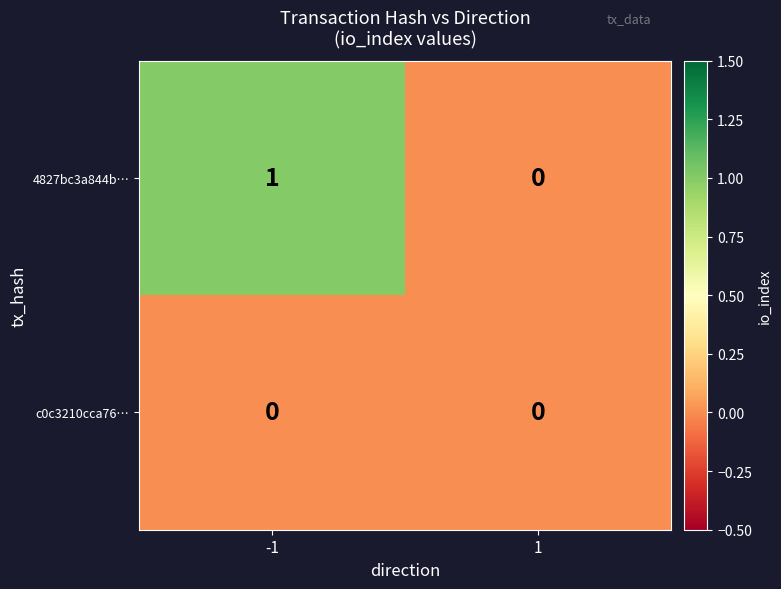

What is the maximum value shown in the chart?

1